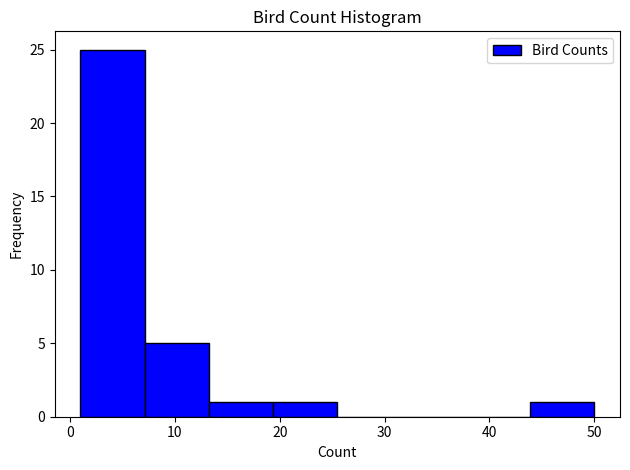

Which range on the x-axis has the tallest bar?

1 to 7